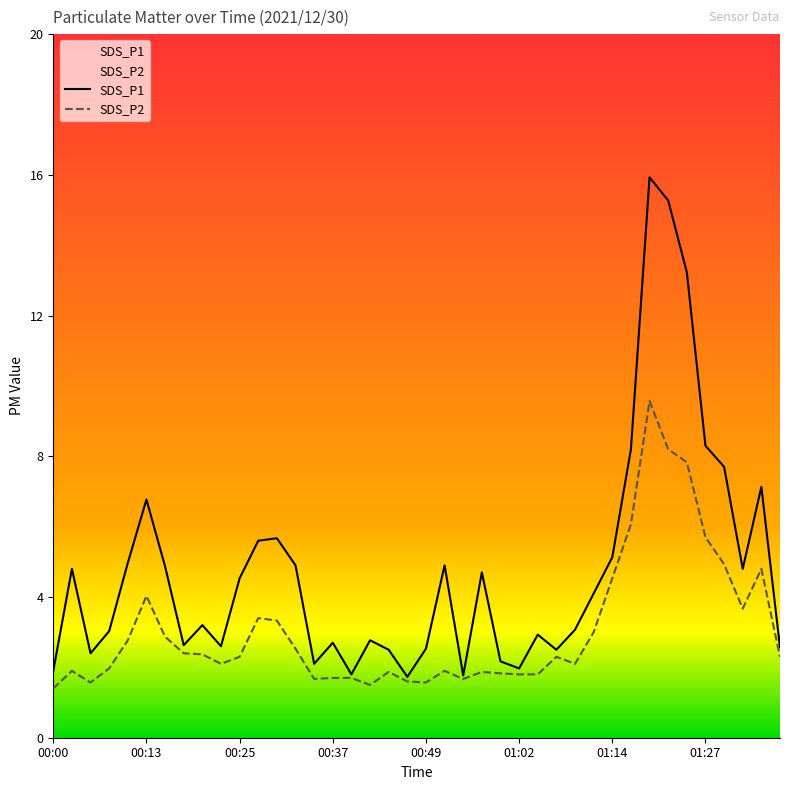

True or false: SDS_P2 and SDS_P1 cross at least once.

False